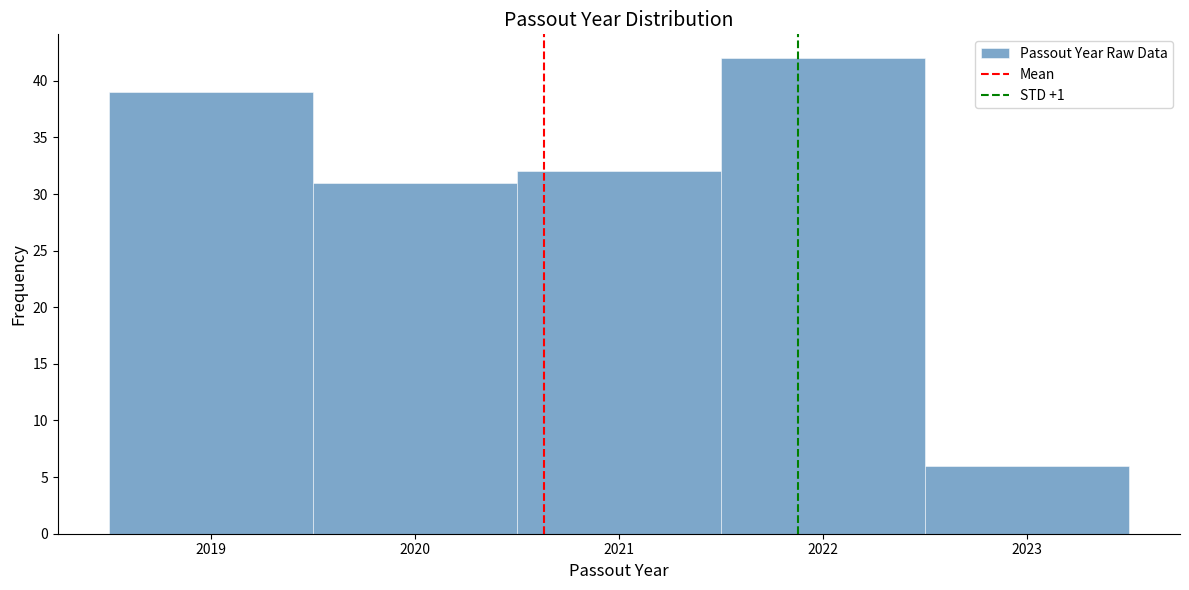

Reading left to right, transcribe this chart: for each bar, give the range it covers on the x-axis and its height. The values are not printed on the chart, so give them approximately, as read against the axis.

2018.5 to 2019.5: 39
2019.5 to 2020.5: 31
2020.5 to 2021.5: 32
2021.5 to 2022.5: 42
2022.5 to 2023.5: 6